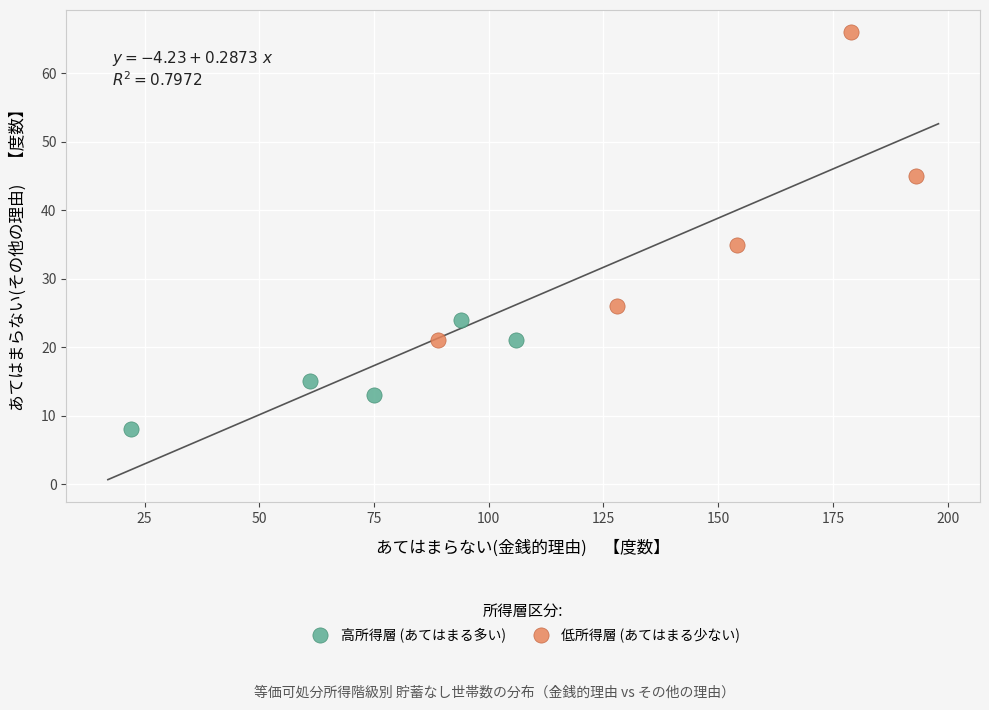

Which series reaches the minimum Y coordinate?

高所得層 (あてはまる多い)